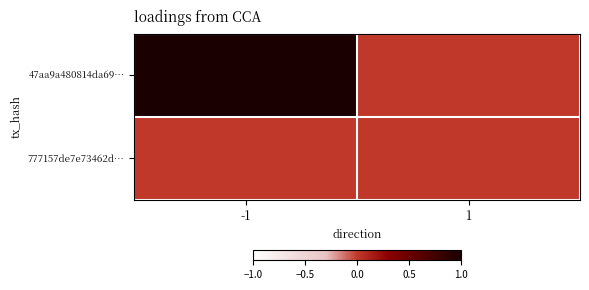

What is the difference between the highest and lowest values at -1?

1